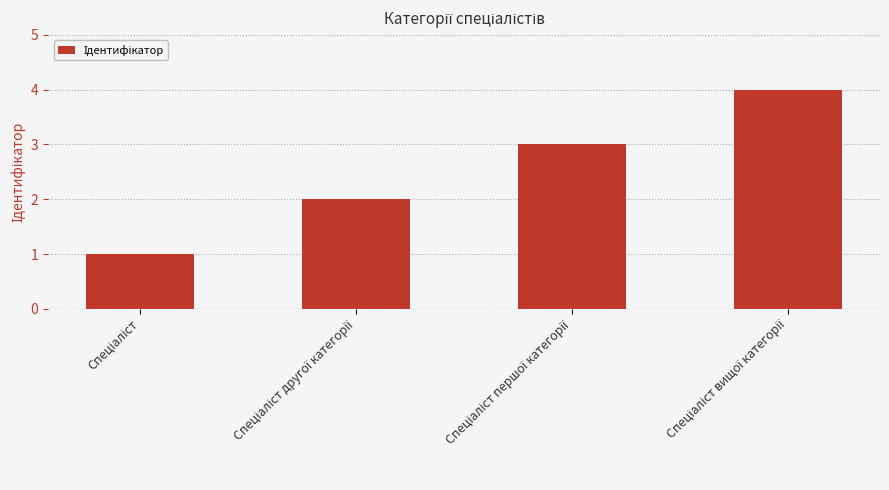

What is the difference between the maximum and minimum values?

3